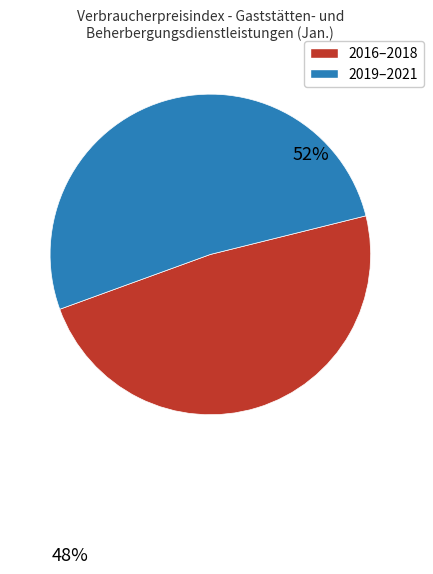

Is there a majority slice in this chart?

Yes